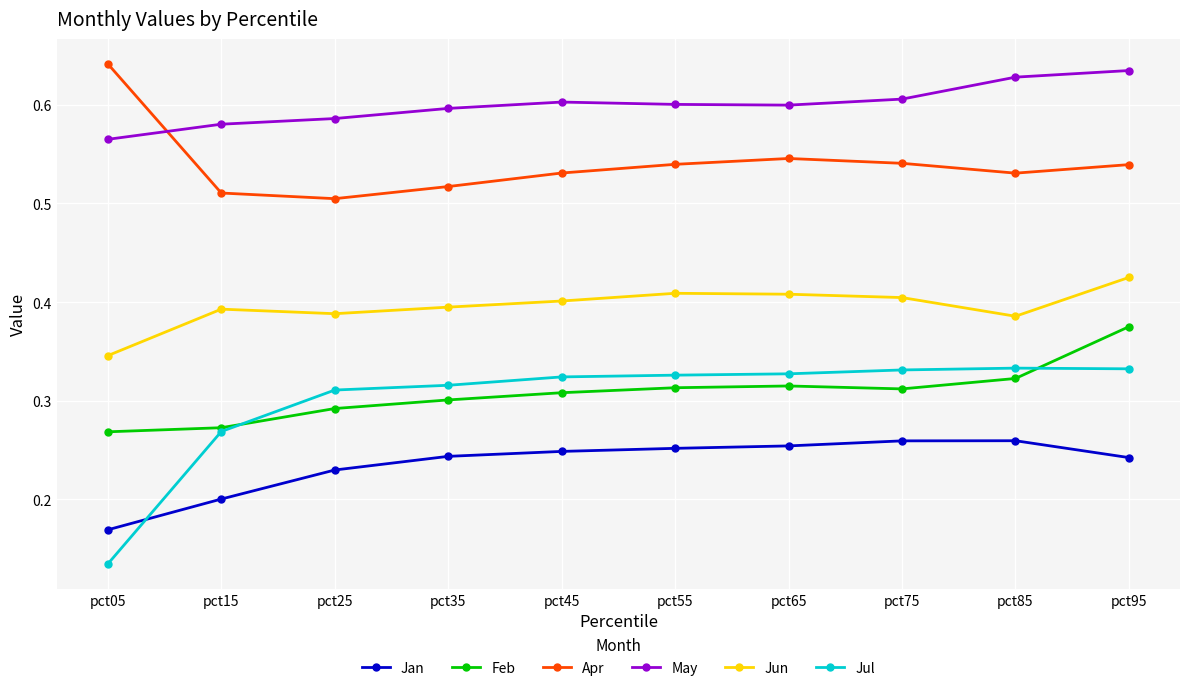

Is it true that Jan equals 0.3 at pct55?

True